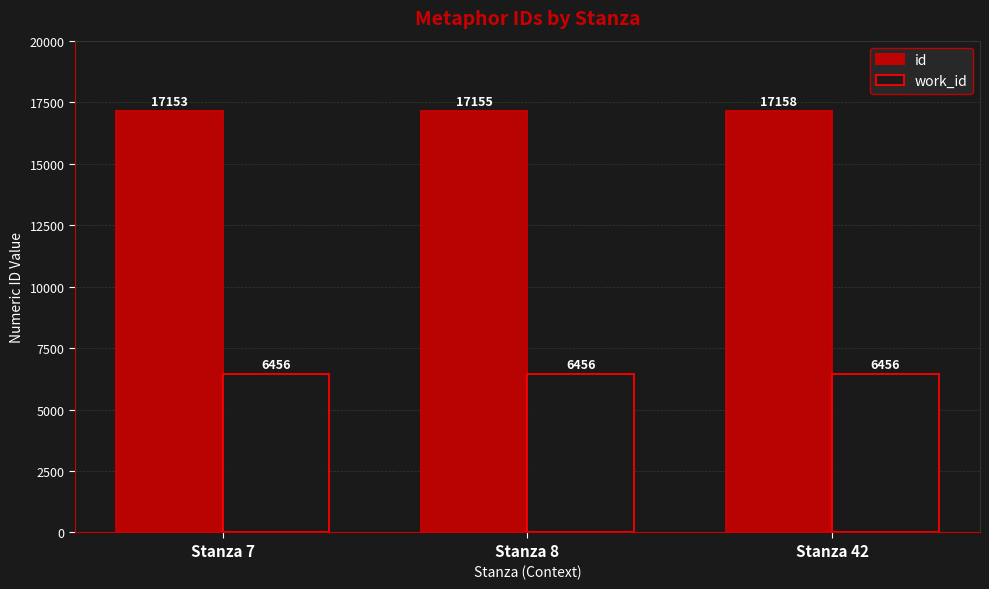

Which category has the highest value in the id series?

Stanza 42